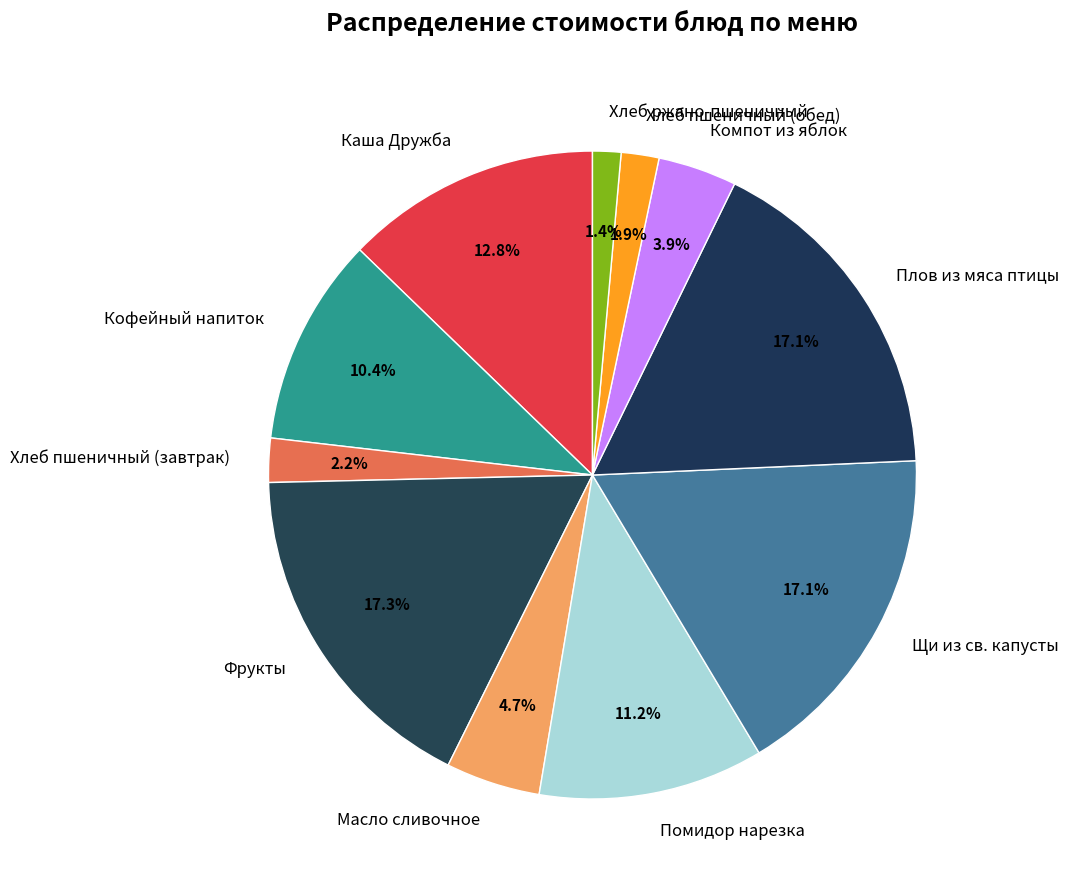

Is there a majority slice in this chart?

No